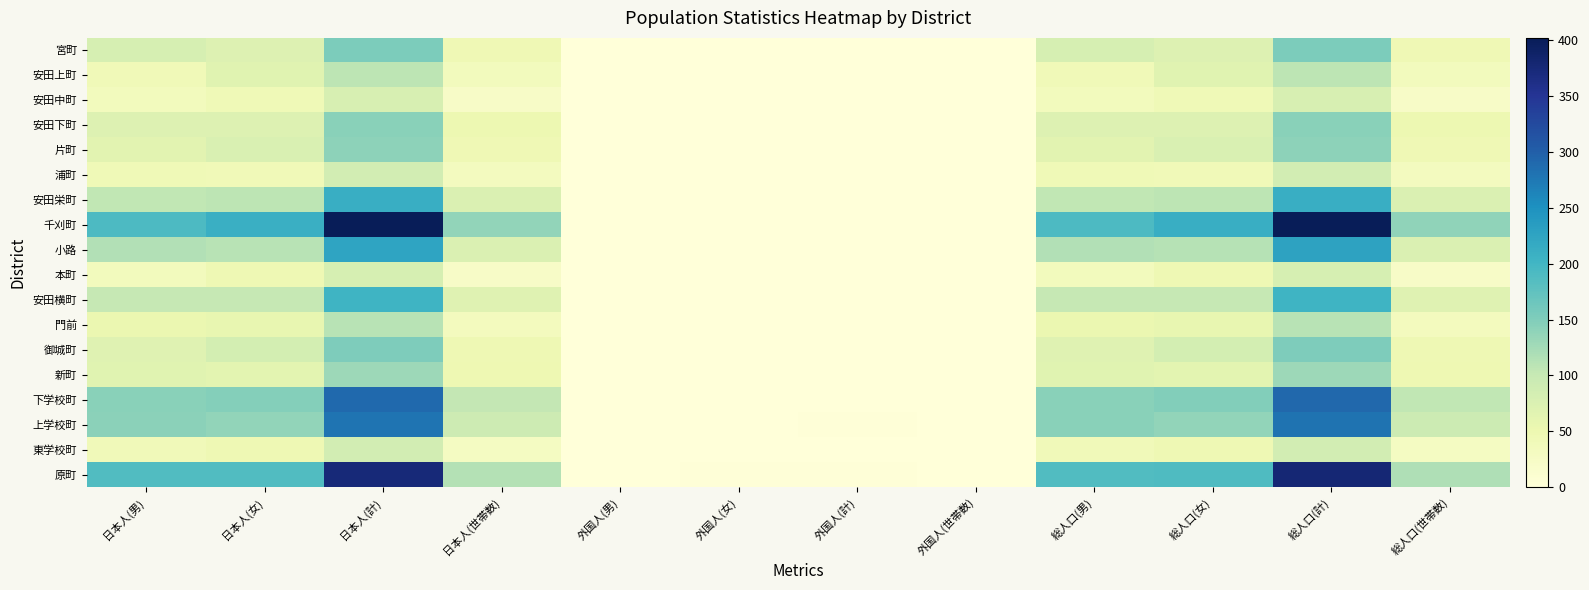

Reading right to left, what are all the values shown in this chart?

宮町: 総人口(世帯数)=44	総人口(計)=153	総人口(女)=72	総人口(男)=81	外国人(世帯数)=0	外国人(計)=0	外国人(女)=0	外国人(男)=0	日本人(世帯数)=44	日本人(計)=153	日本人(女)=72	日本人(男)=81
安田上町: 総人口(世帯数)=35	総人口(計)=108	総人口(女)=66	総人口(男)=42	外国人(世帯数)=0	外国人(計)=0	外国人(女)=0	外国人(男)=0	日本人(世帯数)=35	日本人(計)=108	日本人(女)=66	日本人(男)=42
安田中町: 総人口(世帯数)=22	総人口(計)=79	総人口(女)=43	総人口(男)=36	外国人(世帯数)=0	外国人(計)=0	外国人(女)=0	外国人(男)=0	日本人(世帯数)=22	日本人(計)=79	日本人(女)=43	日本人(男)=36
安田下町: 総人口(世帯数)=49	総人口(計)=143	総人口(女)=71	総人口(男)=72	外国人(世帯数)=0	外国人(計)=0	外国人(女)=0	外国人(男)=0	日本人(世帯数)=49	日本人(計)=143	日本人(女)=71	日本人(男)=72
片町: 総人口(世帯数)=45	総人口(計)=141	総人口(女)=76	総人口(男)=65	外国人(世帯数)=0	外国人(計)=0	外国人(女)=0	外国人(男)=0	日本人(世帯数)=45	日本人(計)=141	日本人(女)=76	日本人(男)=65
浦町: 総人口(世帯数)=32	総人口(計)=85	総人口(女)=42	総人口(男)=43	外国人(世帯数)=0	外国人(計)=0	外国人(女)=0	外国人(男)=0	日本人(世帯数)=32	日本人(計)=85	日本人(女)=42	日本人(男)=43
安田栄町: 総人口(世帯数)=74	総人口(計)=211	総人口(女)=107	総人口(男)=104	外国人(世帯数)=0	外国人(計)=0	外国人(女)=0	外国人(男)=0	日本人(世帯数)=74	日本人(計)=211	日本人(女)=107	日本人(男)=104
千刈町: 総人口(世帯数)=139	総人口(計)=402	総人口(女)=211	総人口(男)=191	外国人(世帯数)=0	外国人(計)=1	外国人(女)=1	外国人(男)=0	日本人(世帯数)=138	日本人(計)=401	日本人(女)=210	日本人(男)=191
小路: 総人口(世帯数)=75	総人口(計)=227	総人口(女)=112	総人口(男)=115	外国人(世帯数)=0	外国人(計)=1	外国人(女)=1	外国人(男)=0	日本人(世帯数)=74	日本人(計)=226	日本人(女)=111	日本人(男)=115
本町: 総人口(世帯数)=22	総人口(計)=81	総人口(女)=46	総人口(男)=35	外国人(世帯数)=0	外国人(計)=0	外国人(女)=0	外国人(男)=0	日本人(世帯数)=22	日本人(計)=81	日本人(女)=46	日本人(男)=35
安田横町: 総人口(世帯数)=69	総人口(計)=204	総人口(女)=102	総人口(男)=102	外国人(世帯数)=0	外国人(計)=1	外国人(女)=1	外国人(男)=0	日本人(世帯数)=68	日本人(計)=203	日本人(女)=101	日本人(男)=102
門前: 総人口(世帯数)=33	総人口(計)=110	総人口(女)=57	総人口(男)=53	外国人(世帯数)=0	外国人(計)=0	外国人(女)=0	外国人(男)=0	日本人(世帯数)=33	日本人(計)=110	日本人(女)=57	日本人(男)=53
御城町: 総人口(世帯数)=47	総人口(計)=152	総人口(女)=84	総人口(男)=68	外国人(世帯数)=0	外国人(計)=0	外国人(女)=0	外国人(男)=0	日本人(世帯数)=47	日本人(計)=152	日本人(女)=84	日本人(男)=68
新町: 総人口(世帯数)=48	総人口(計)=130	総人口(女)=64	総人口(男)=66	外国人(世帯数)=0	外国人(計)=0	外国人(女)=0	外国人(男)=0	日本人(世帯数)=48	日本人(計)=130	日本人(女)=64	日本人(男)=66
下学校町: 総人口(世帯数)=104	総人口(計)=291	総人口(女)=148	総人口(男)=143	外国人(世帯数)=0	外国人(計)=1	外国人(女)=1	外国人(男)=0	日本人(世帯数)=103	日本人(計)=290	日本人(女)=147	日本人(男)=143
上学校町: 総人口(世帯数)=94	総人口(計)=281	総人口(女)=138	総人口(男)=143	外国人(世帯数)=1	外国人(計)=2	外国人(女)=1	外国人(男)=1	日本人(世帯数)=92	日本人(計)=279	日本人(女)=137	日本人(男)=142
東学校町: 総人口(世帯数)=29	総人口(計)=86	総人口(女)=46	総人口(男)=40	外国人(世帯数)=0	外国人(計)=0	外国人(女)=0	外国人(男)=0	日本人(世帯数)=29	日本人(計)=86	日本人(女)=46	日本人(男)=40
原町: 総人口(世帯数)=117	総人口(計)=378	総人口(女)=190	総人口(男)=188	外国人(世帯数)=0	外国人(計)=3	外国人(女)=2	外国人(男)=1	日本人(世帯数)=114	日本人(計)=375	日本人(女)=188	日本人(男)=187